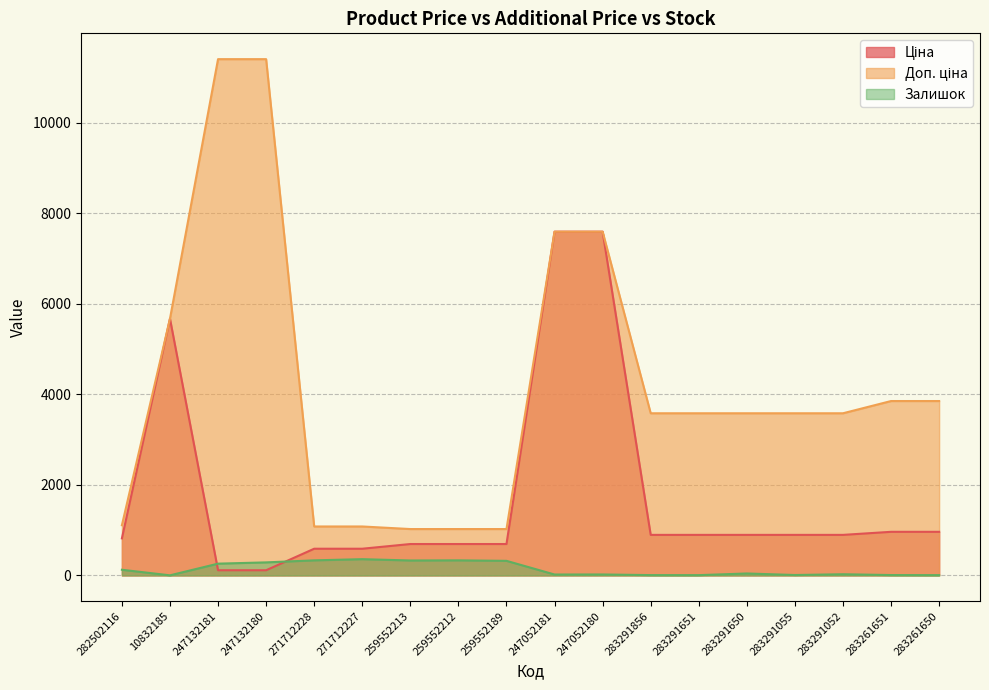

List the series in order of their peak value, highest first.

Доп. ціна, Ціна, Залишок